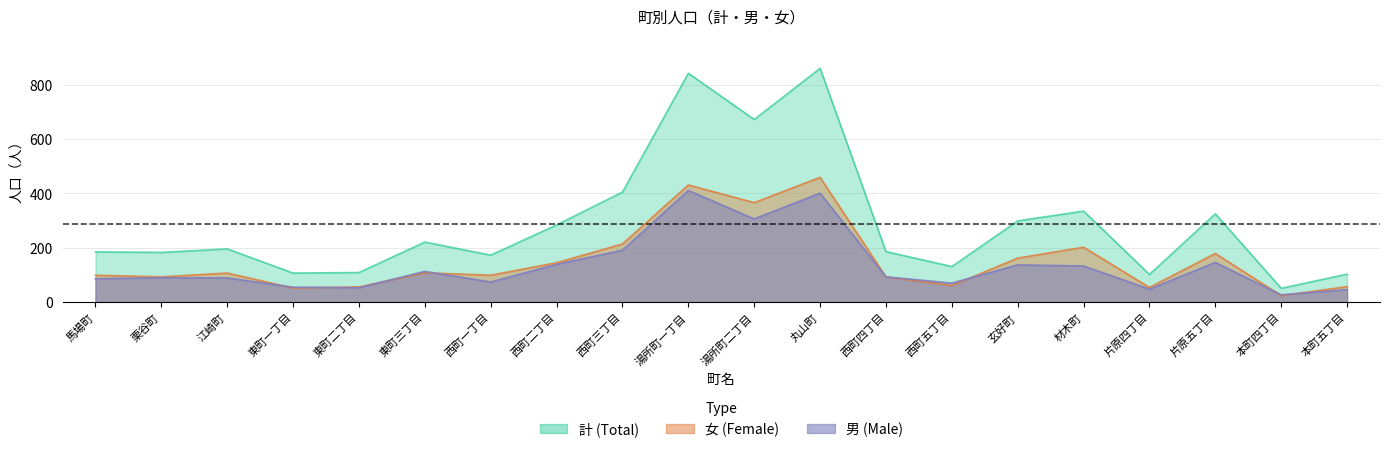

Read the 計 value at 丸山町, to the nearest 50.

850